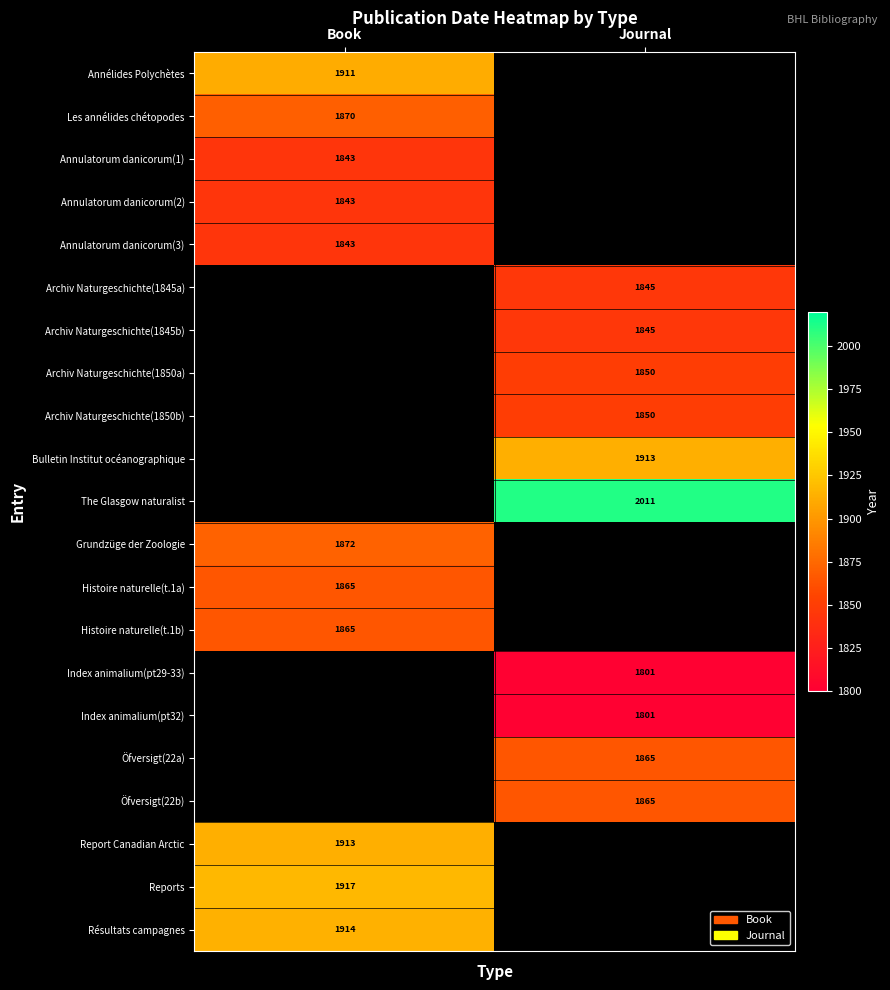

The Archiv Naturgeschichte(1850a) series shows 1206 at Journal. True or false?

False